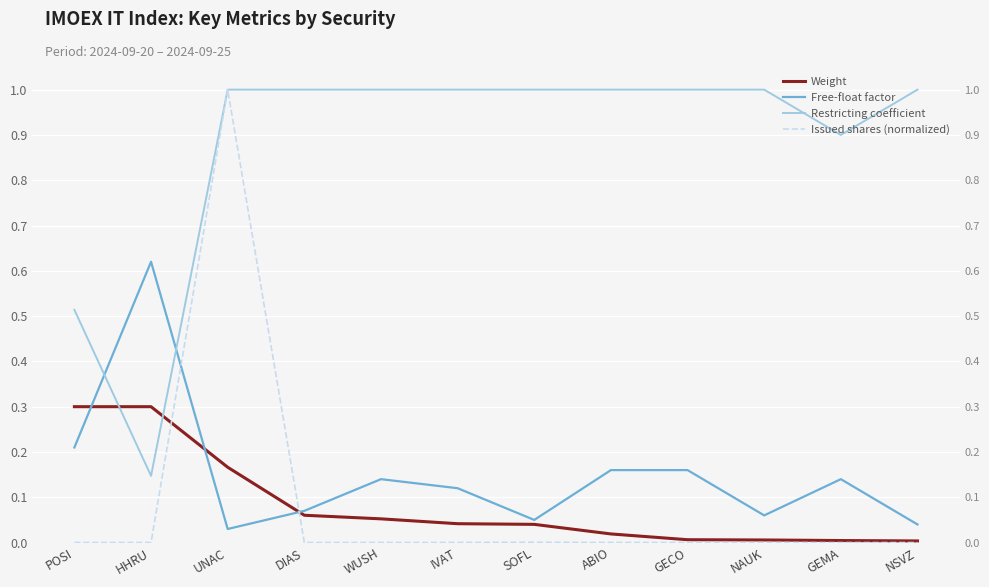

List the labels in order of Restricting coefficient value, smallest first.

HHRU, POSI, GEMA, UNAC, DIAS, WUSH, IVAT, SOFL, ABIO, GECO, NAUK, NSVZ